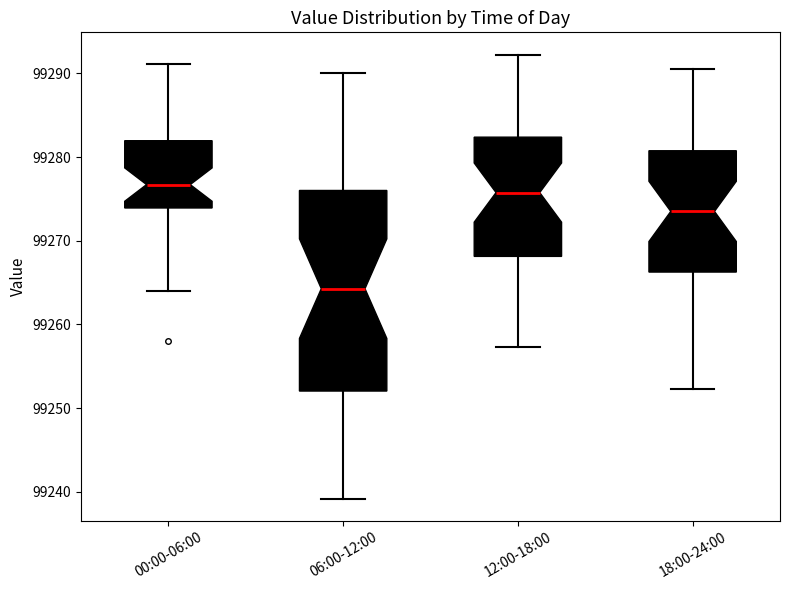

Where is the upper edge of the box for 06:00-12:00 on the y-axis? The values are not printed on the chart, so give them approximately, as read against the axis.

99276